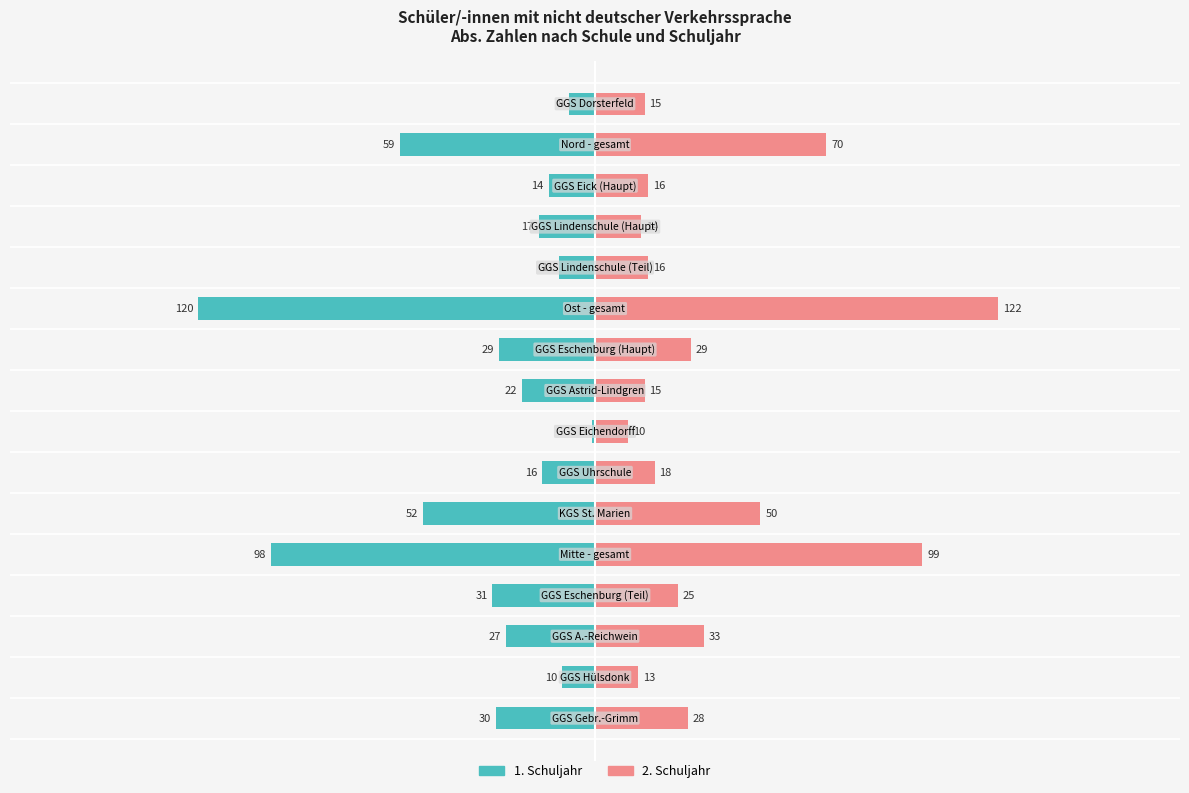

Which series has the widest spread of values?

1. Schuljahr